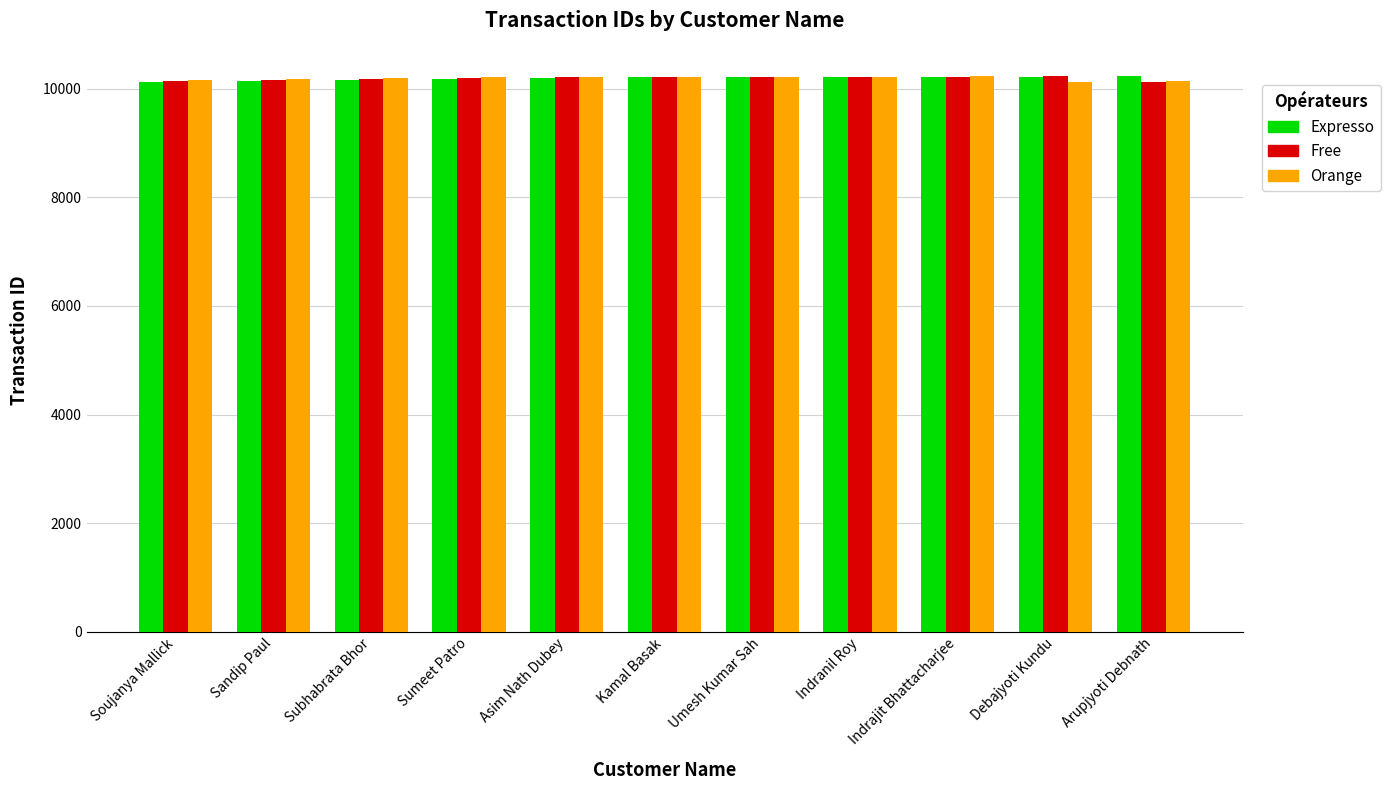

What is the total value across all series at Debajyoti Kundu?

30593